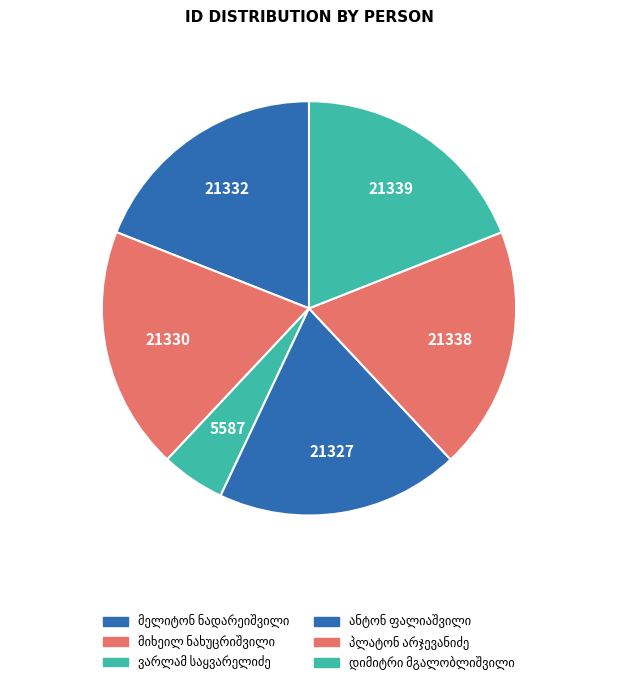

How many segments does this pie chart have?

6